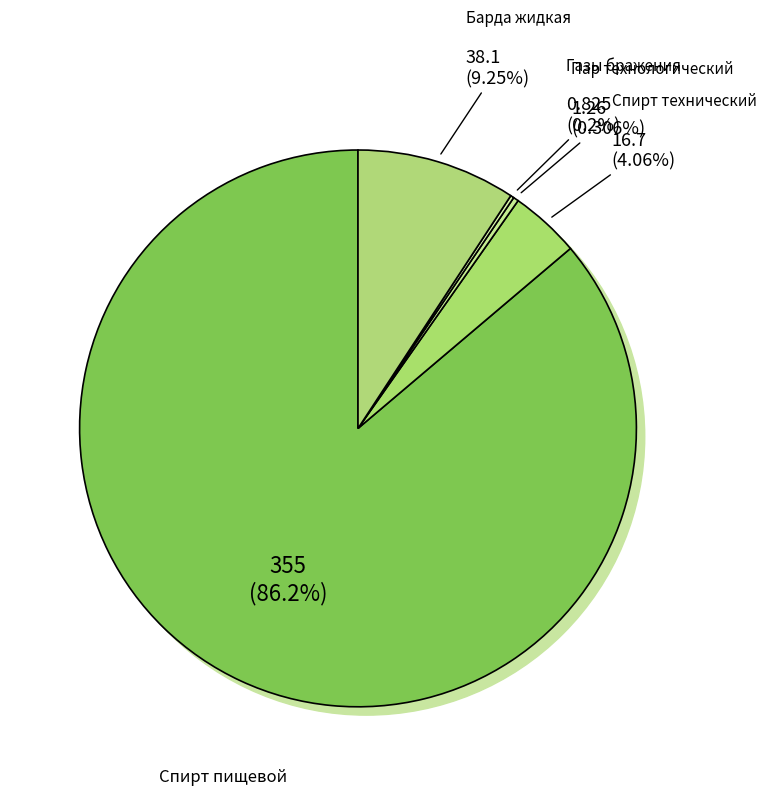

How many segments does this pie chart have?

5